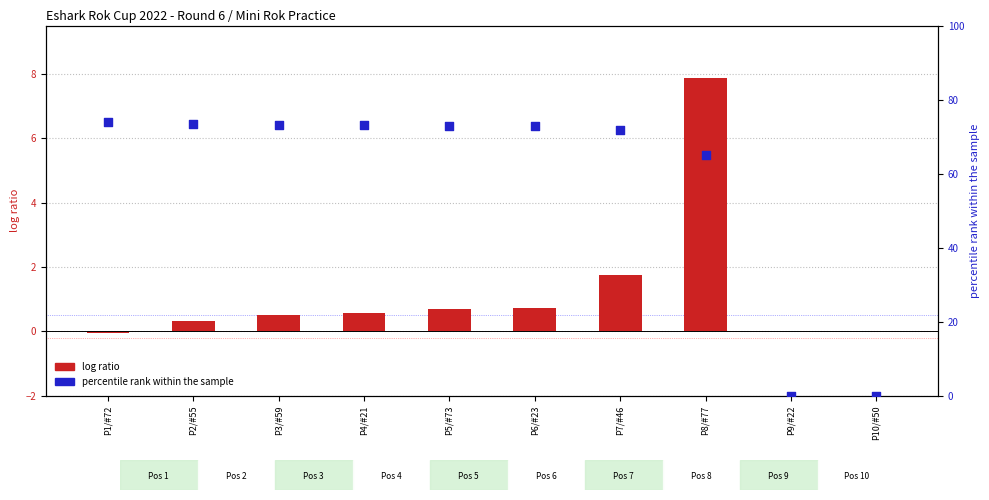

What is the total value across all series at P1/#72?

73.8